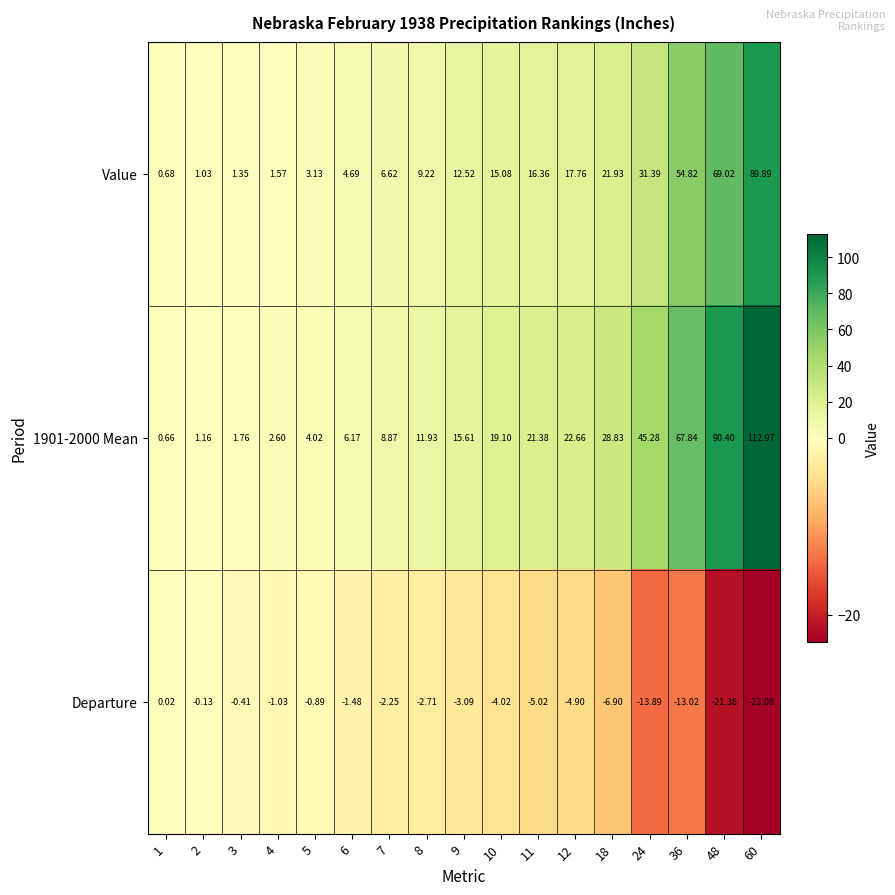

Is the value of Value at 18 greater than the value of Departure at 48?

Yes